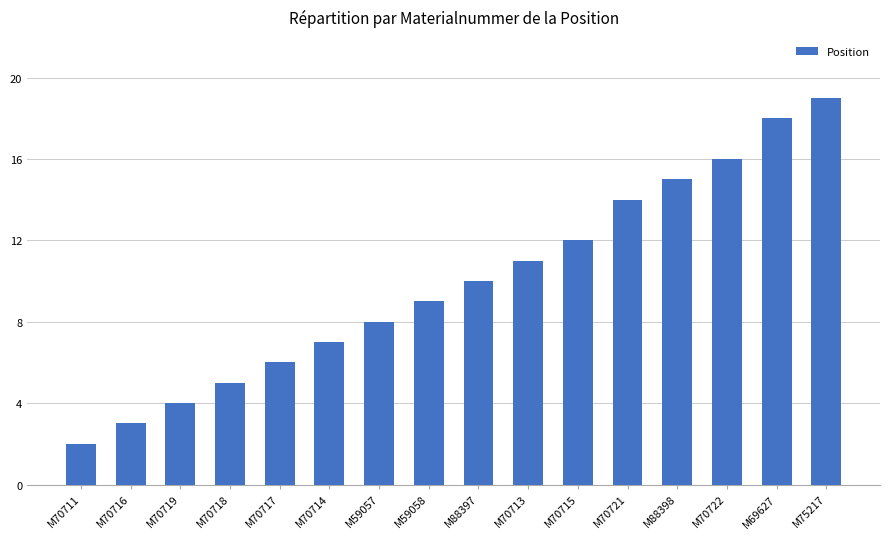

Which category has the lowest value across all series?

M70711